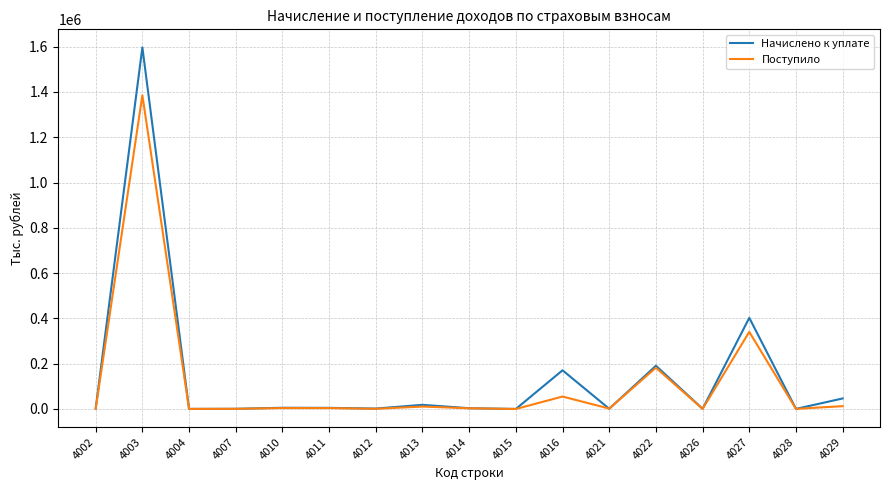

List the series in order of their peak value, lowest first.

Поступило, Начислено к уплате